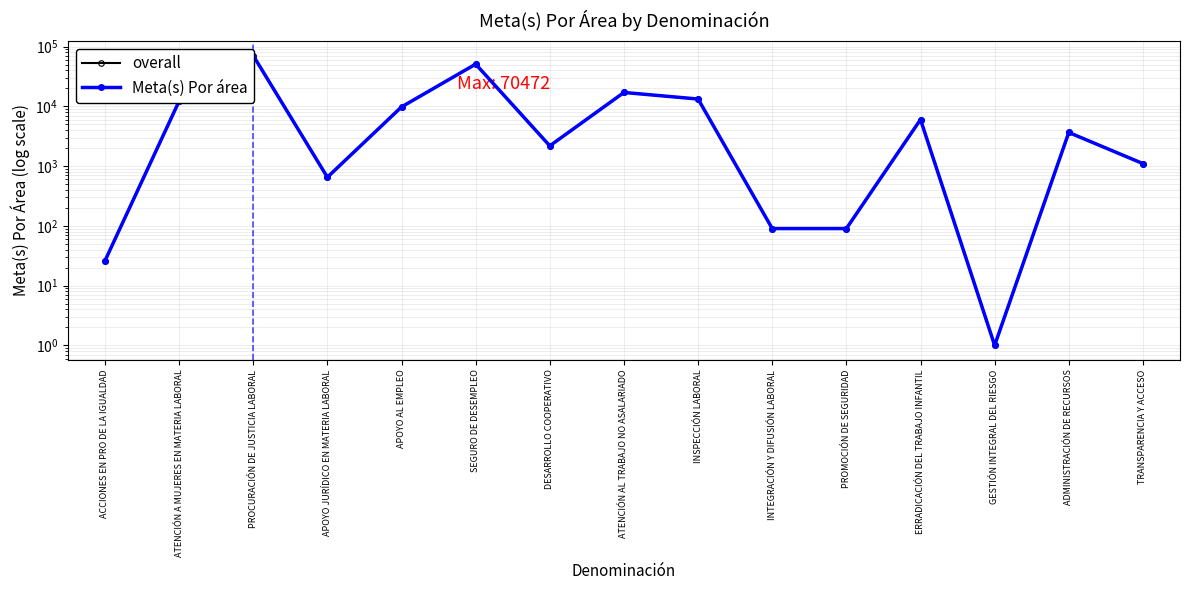

Which series has the largest range (max minus min)?

overall